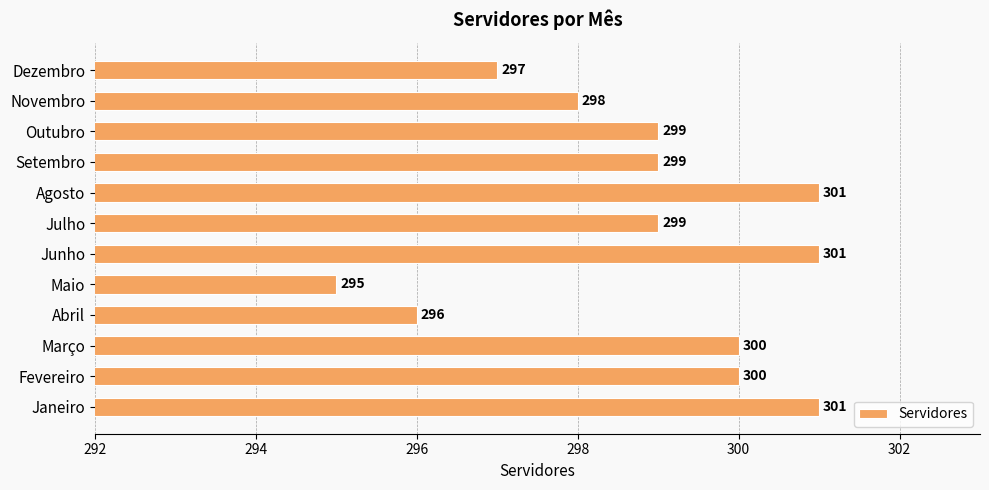

Count the values in the range 298 to 301.

9